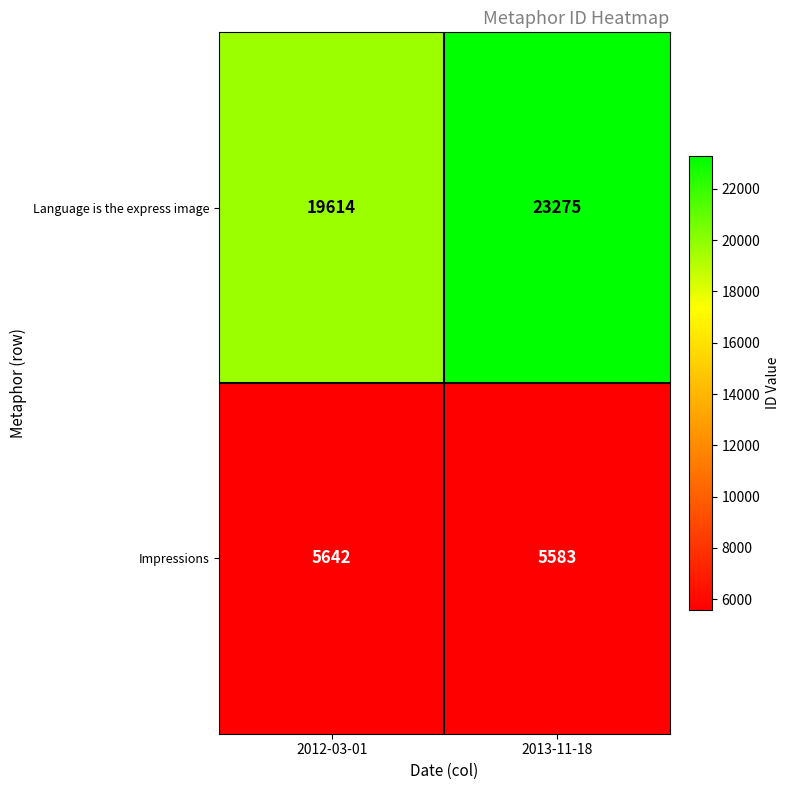

What is the sum of the Impressions values at 2013-11-18 and 2012-03-01?

11225